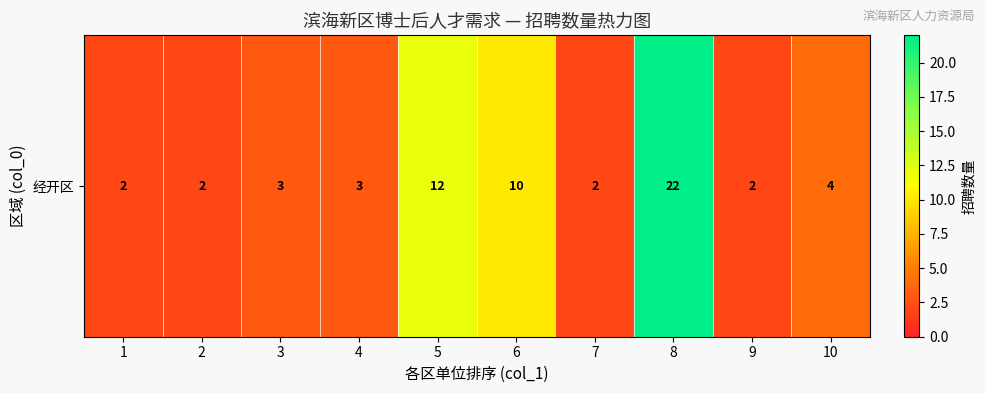

Reading left to right, list all the values displayed in this chart.

1=2	2=2	3=3	4=3	5=12	6=10	7=2	8=22	9=2	10=4